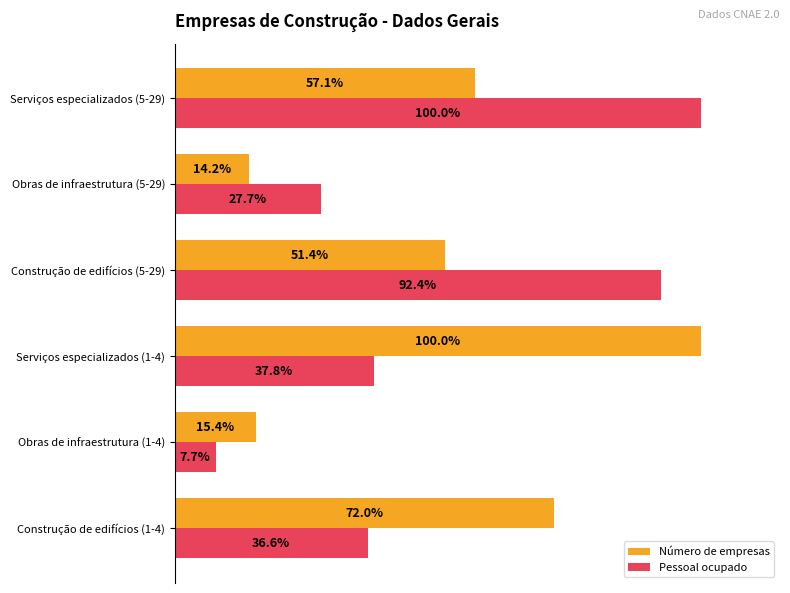

Which series has the widest spread of values?

Pessoal ocupado